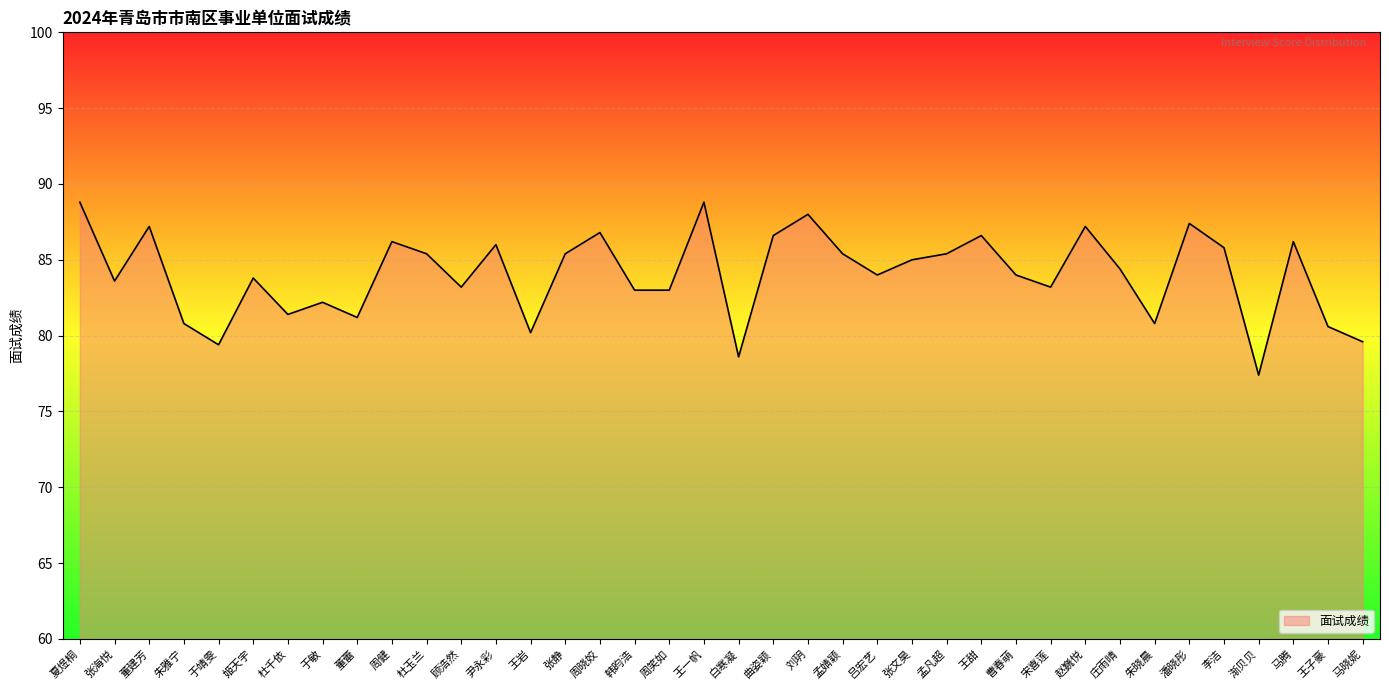

What is the greatest value displayed?

88.8